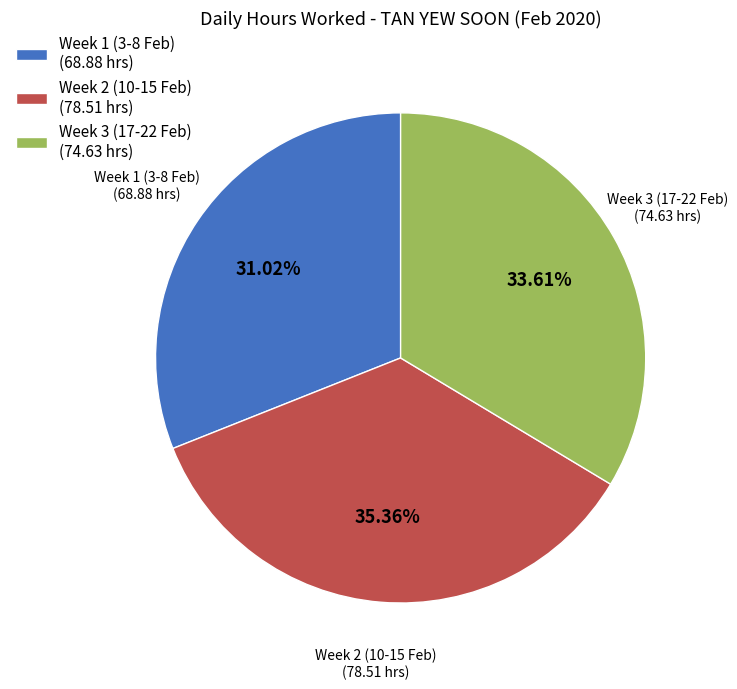

To the nearest percent, what is the difference between the largest and smallest slice percentages?

4%